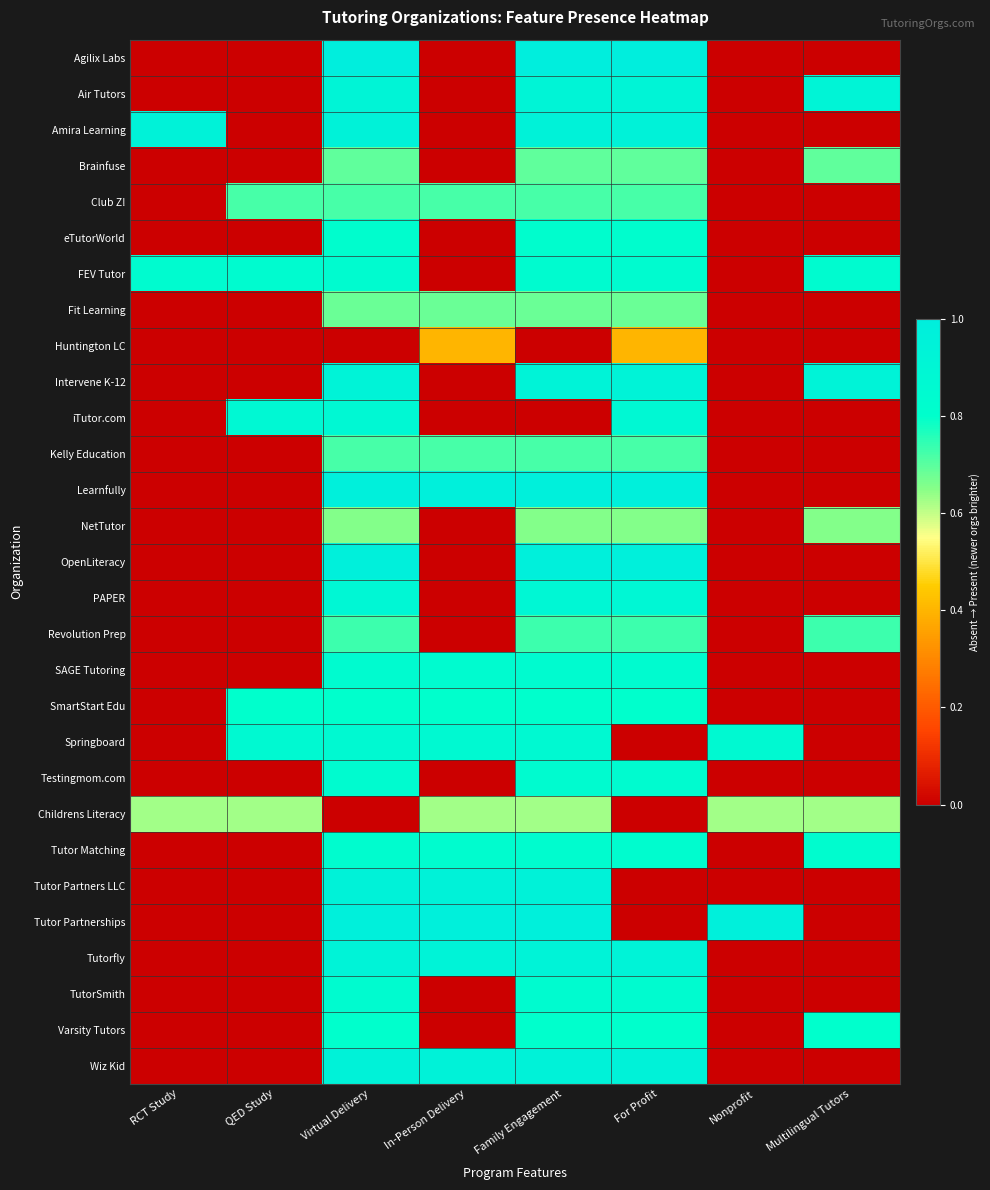

Between For Profit and Nonprofit, which is larger?

For Profit